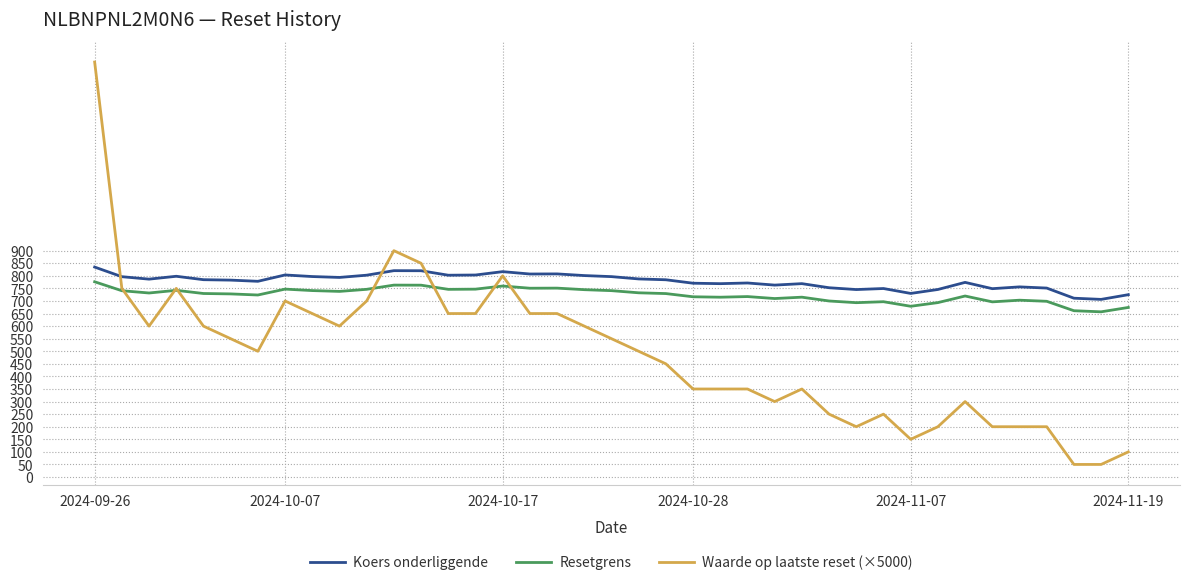

Rank the series by their maximum value, from lowest to highest.

Resetgrens, Koers onderliggende, Waarde op laatste reset (×5000)